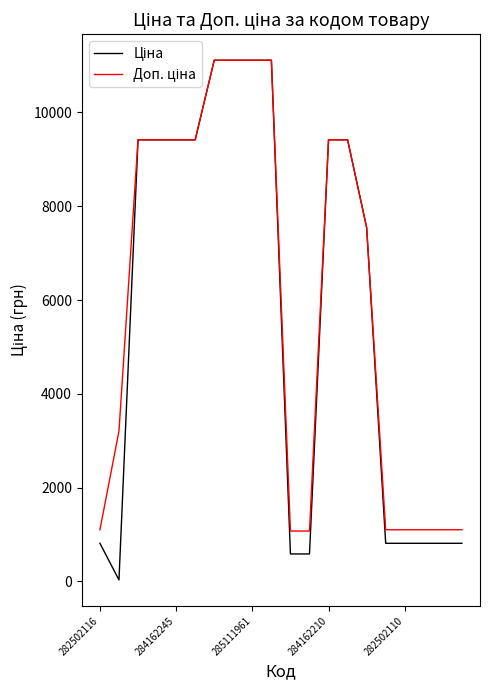

What is the label of the 5th point from the right?

15